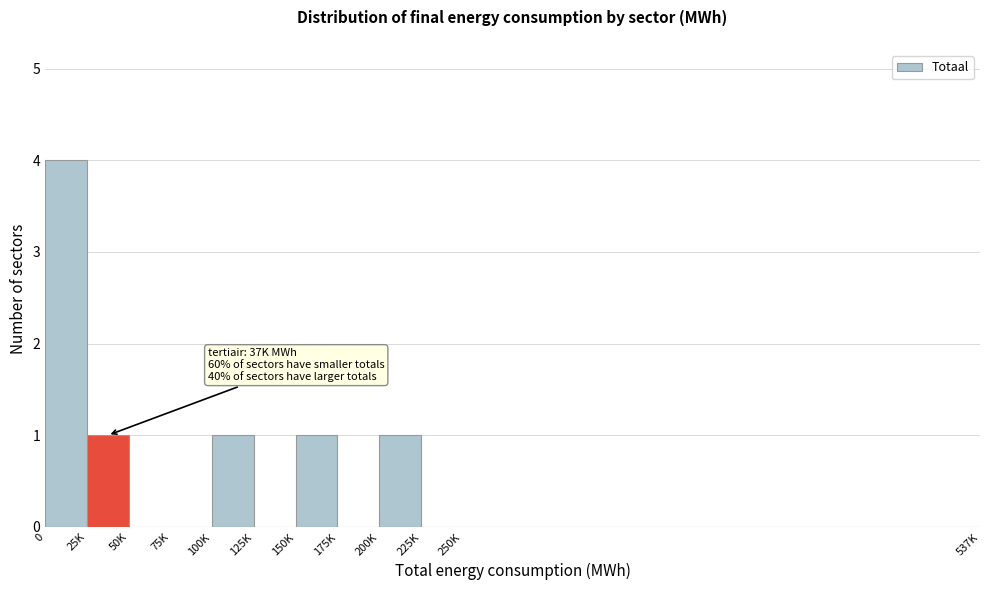

Reading left to right, list all the values displayed in this chart.

0=4	25K=1	50K=0	75K=0	100K=1	125K=0	150K=1	175K=0	200K=1	225K=0	250K=0